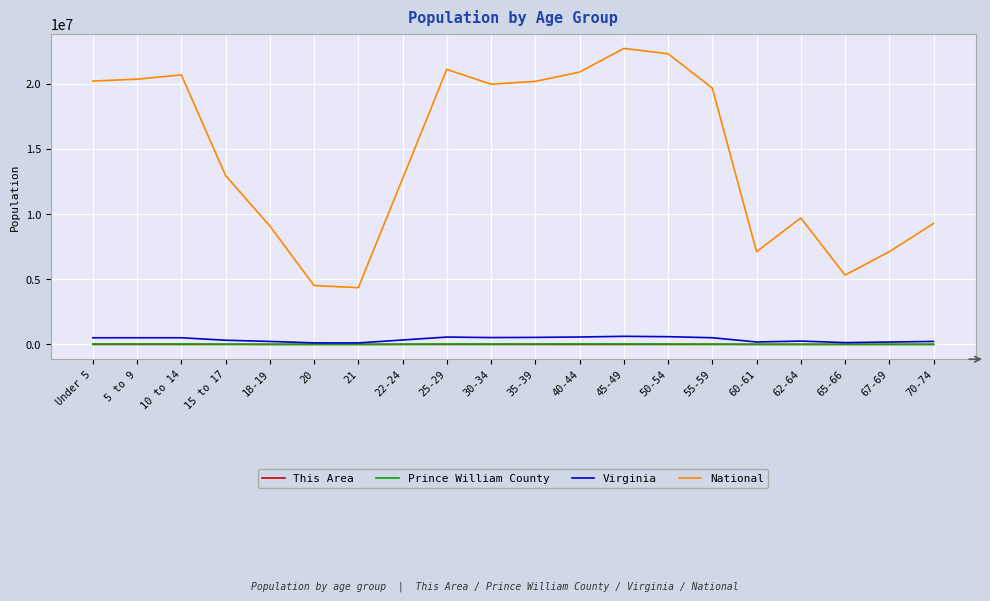

Which series changed the most between 5 to 9 and 18-19?

National